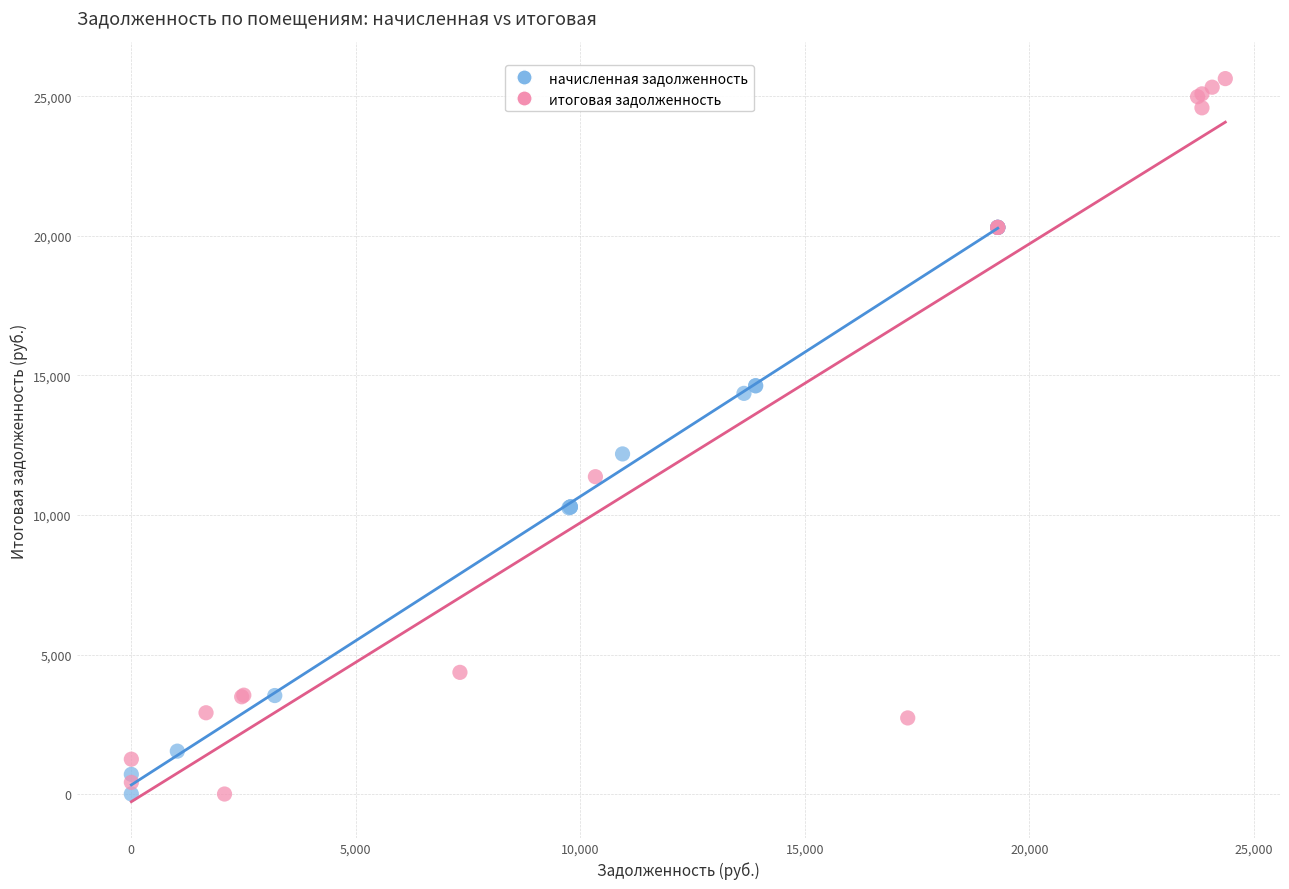

Which series contains the highest Y value?

итоговая задолженность